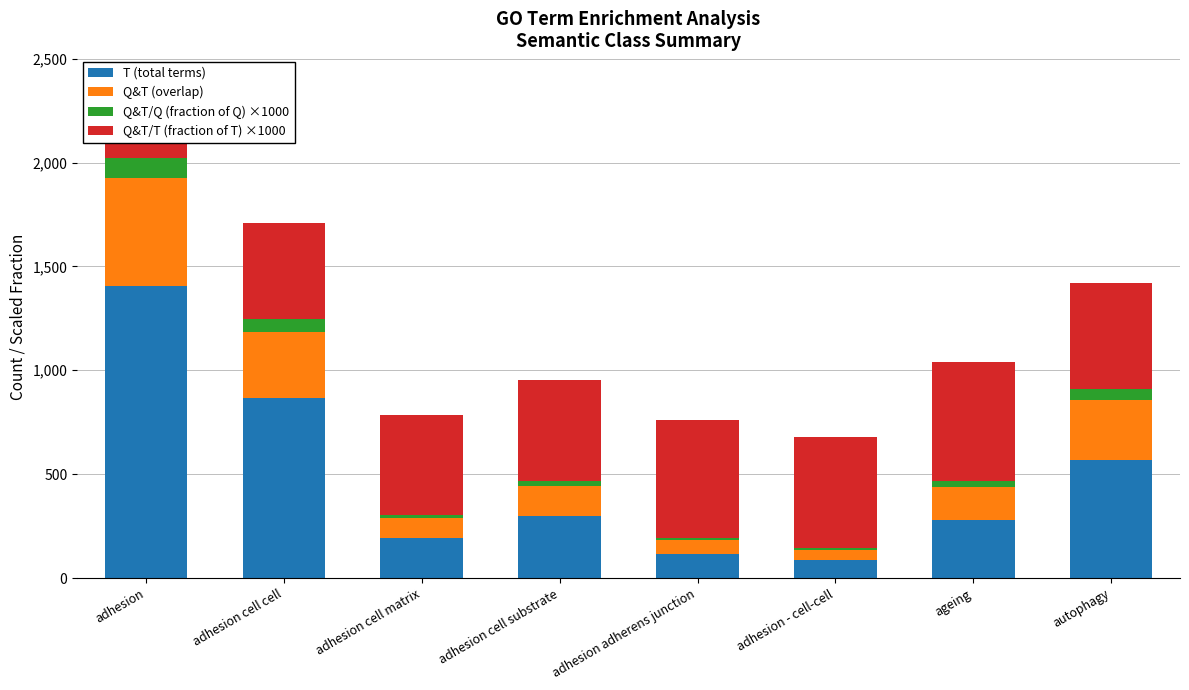

Between adhesion adherens junction and adhesion - cell-cell, which is larger?

adhesion adherens junction